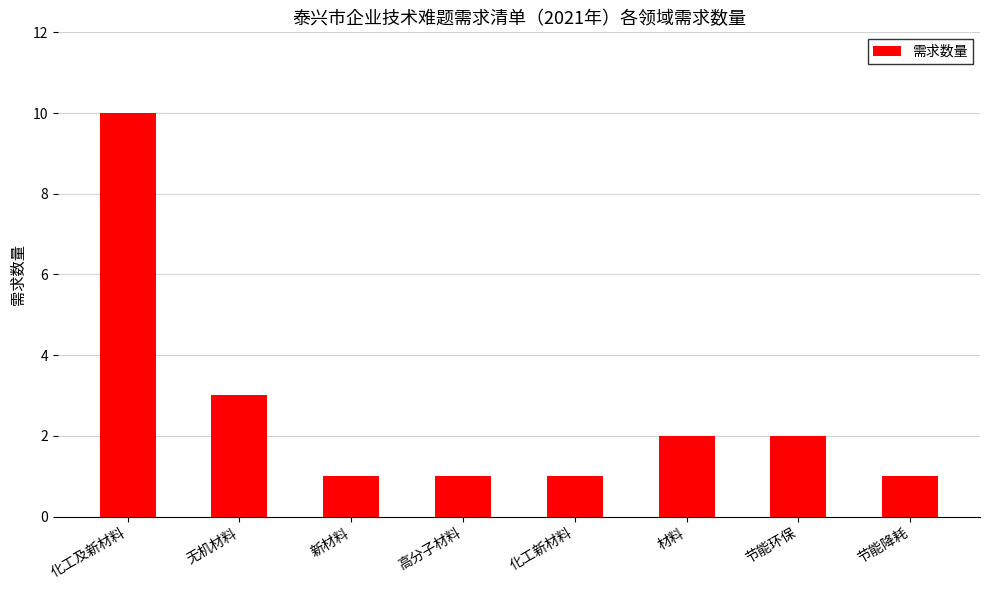

What is the label of the 8th bar from the right?

化工及新材料